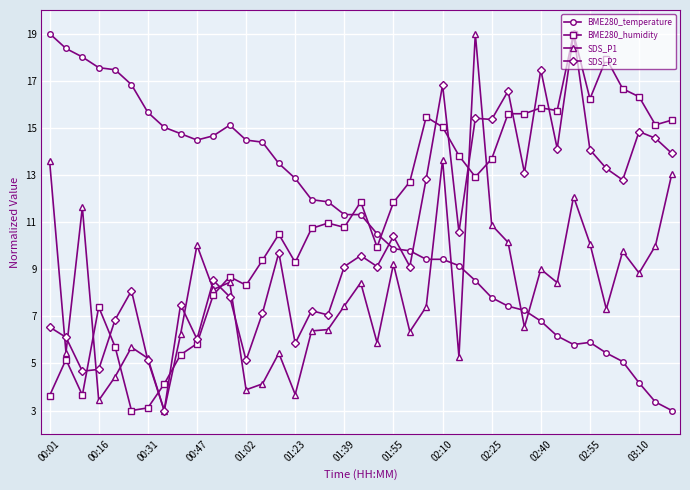

True or false: SDS_P1 has more than 1 interior local peaks.

True